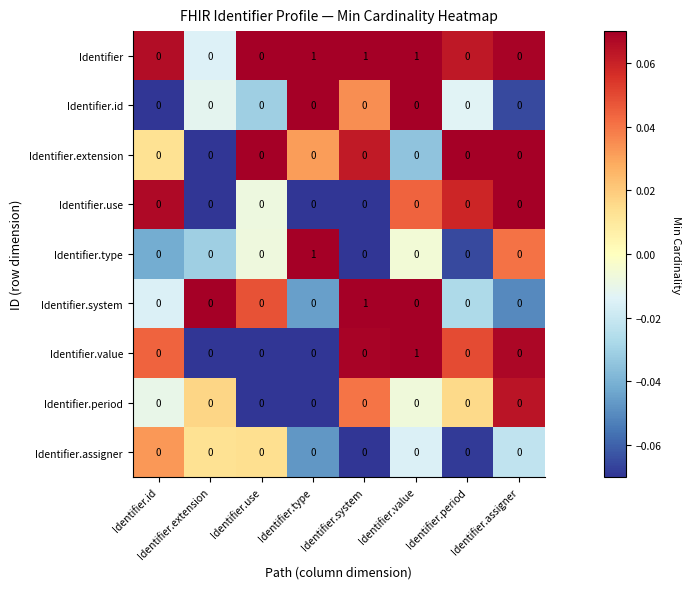

Count the Identifier values in the range 0 to 1.

8